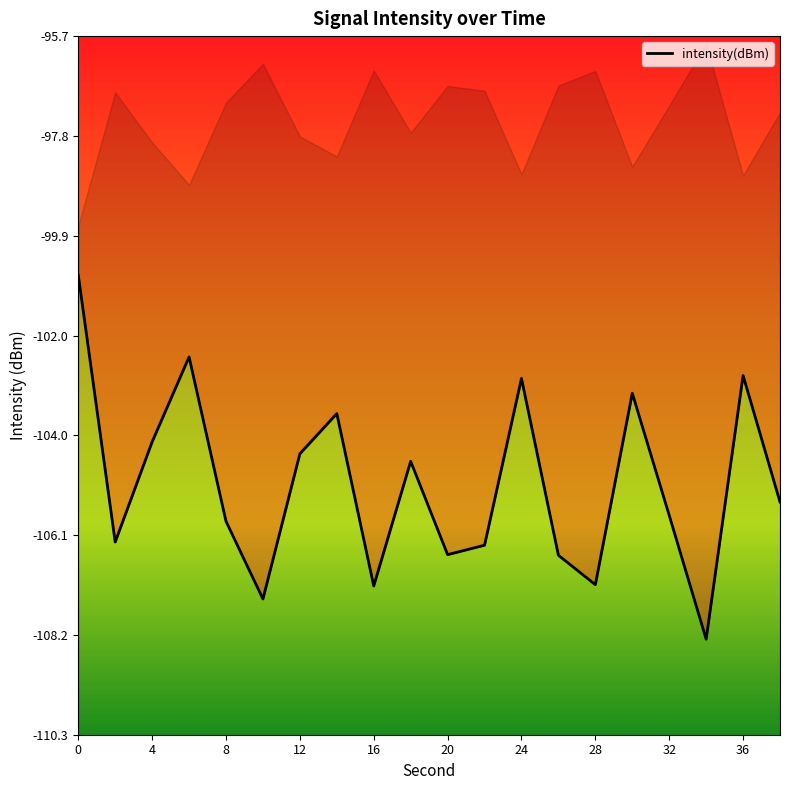

List the labels in order of value, smallest first.

34, 10, 16, 28, 26, 20, 22, 2, 8, 32, 38, 18, 12, 4, 14, 30, 24, 36, 6, 0